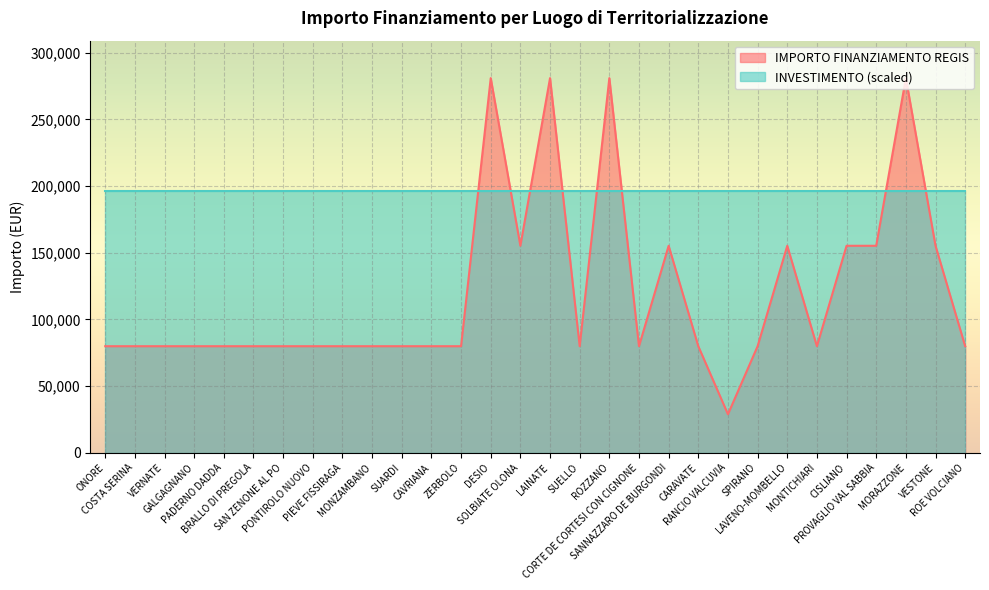

Reading left to right, extract all data points from this chart.

79922	79922	79922	79922	79922	79922	79922	79922	79922	79922	79922	79922	79922	280932	155234	280932	79922	280932	79922	155234	79922	28902	79922	155234	79922	155234	155234	280932	155234	79922